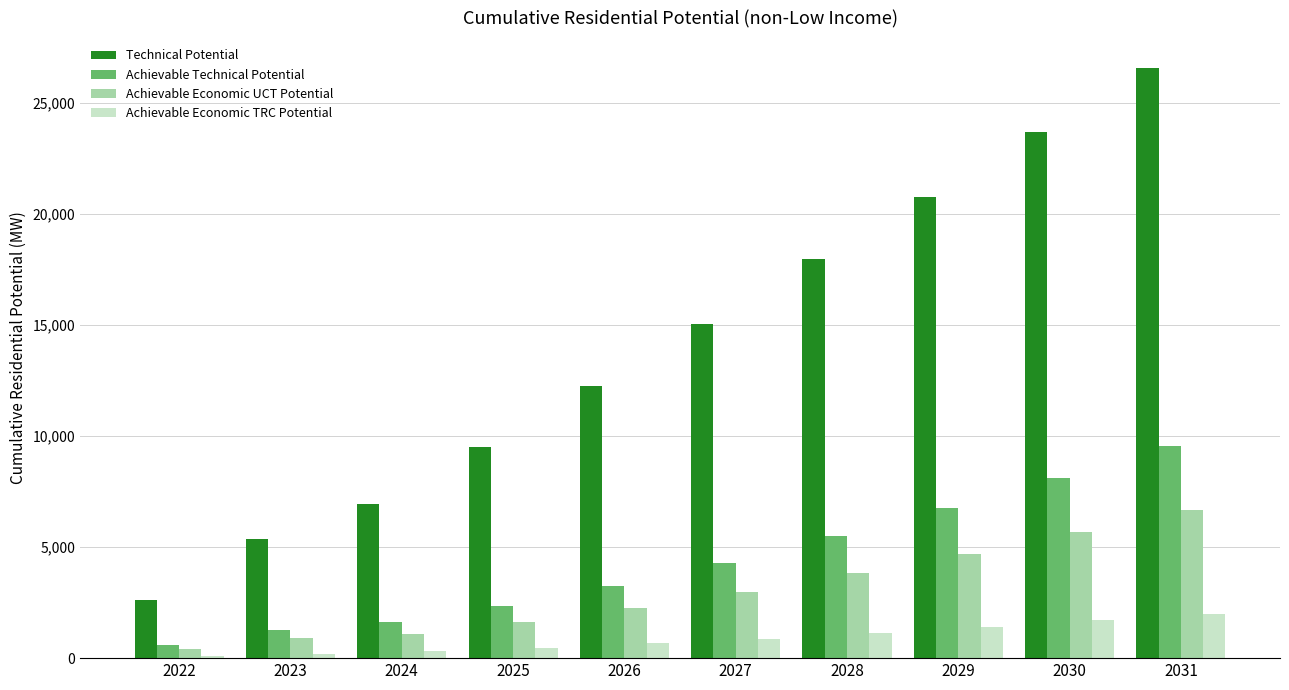

Is it true that Achievable Technical Potential equals 14537.9 at 2031?

False